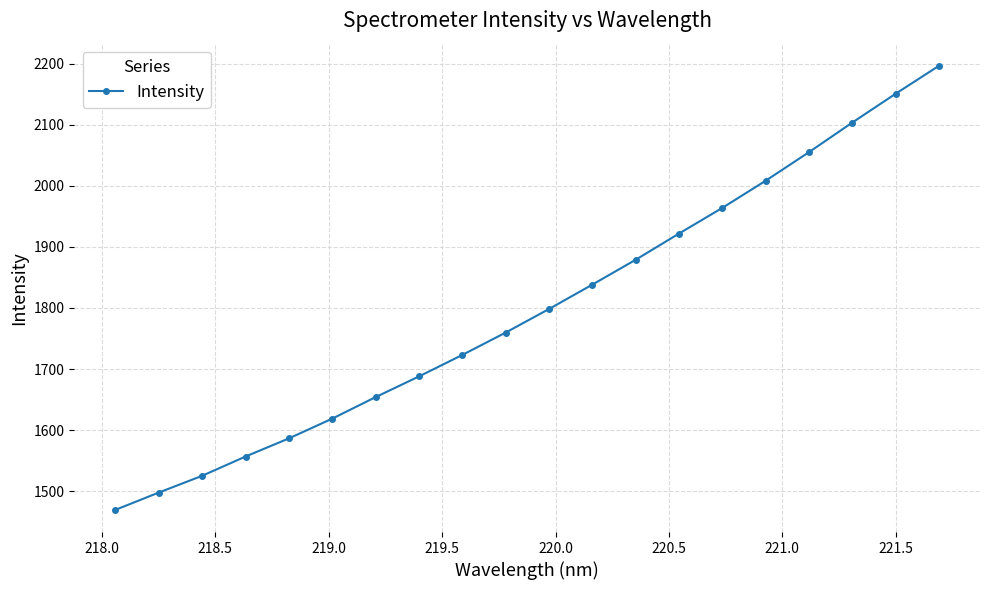

True or false: there are more than 0 points higher than both neighbors.

False